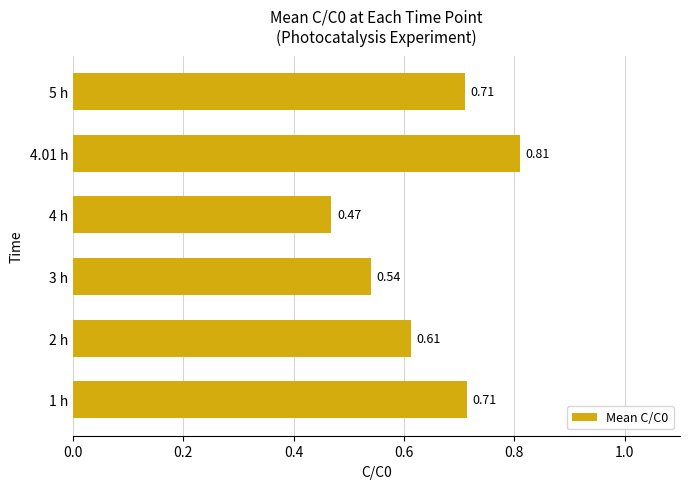

What is the difference between the maximum and minimum values?

0.3